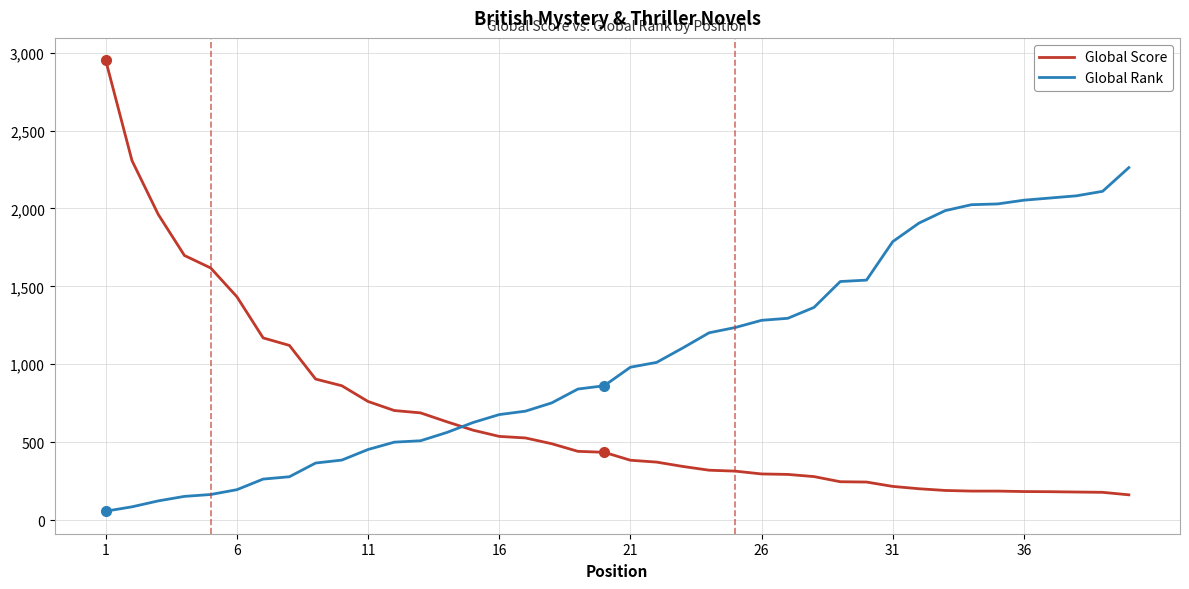

Rank the series by their maximum value, from highest to lowest.

Global Score, Global Rank